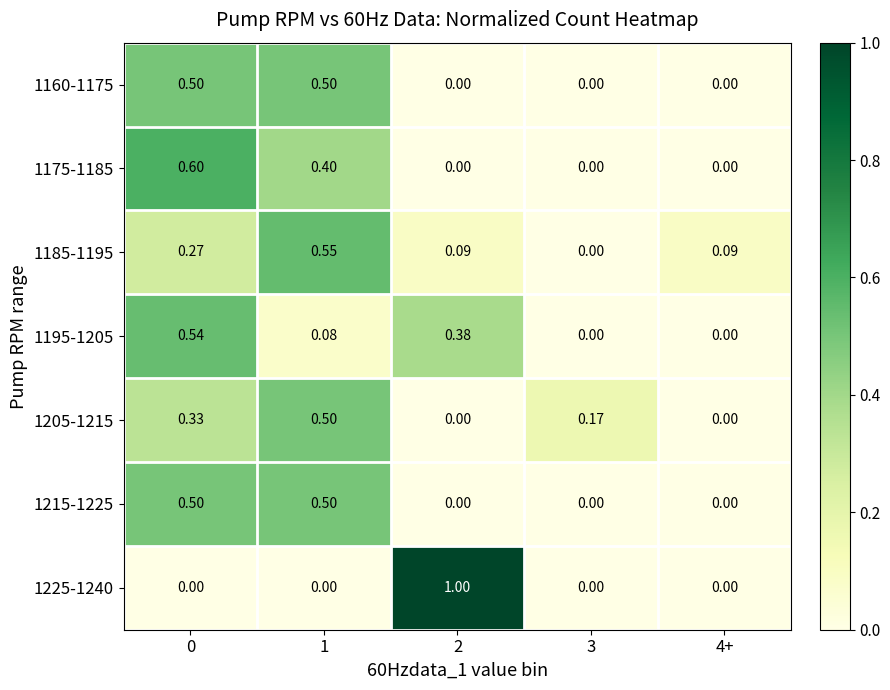

Count the number of data series in this chart.

7